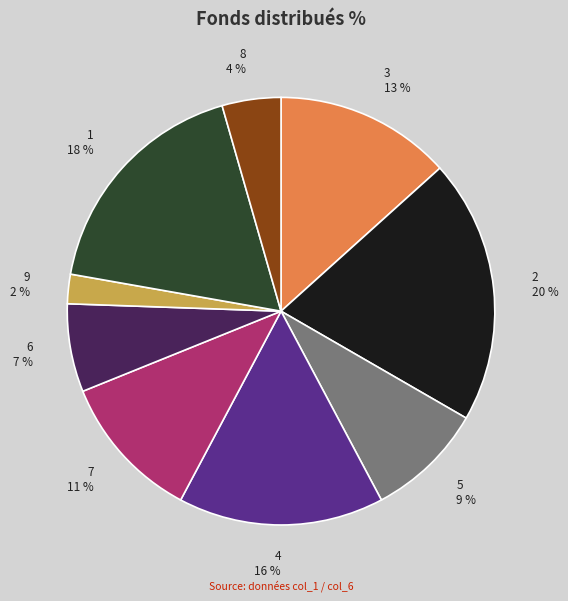

What is the smallest slice in the pie chart?

9